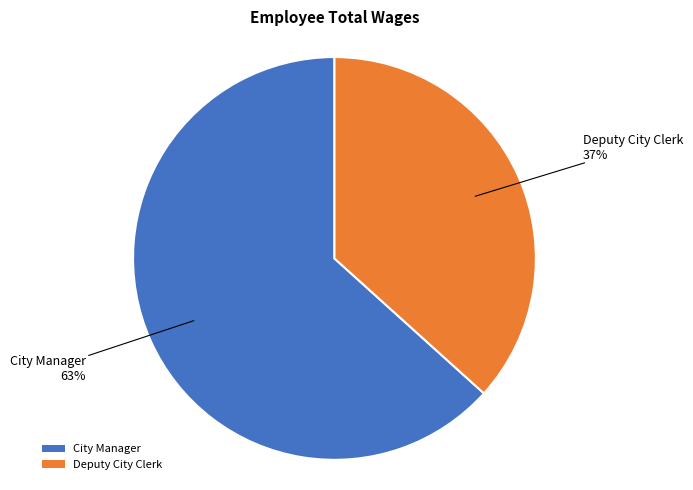

Rank the categories by value from highest to lowest.

City Manager, Deputy City Clerk